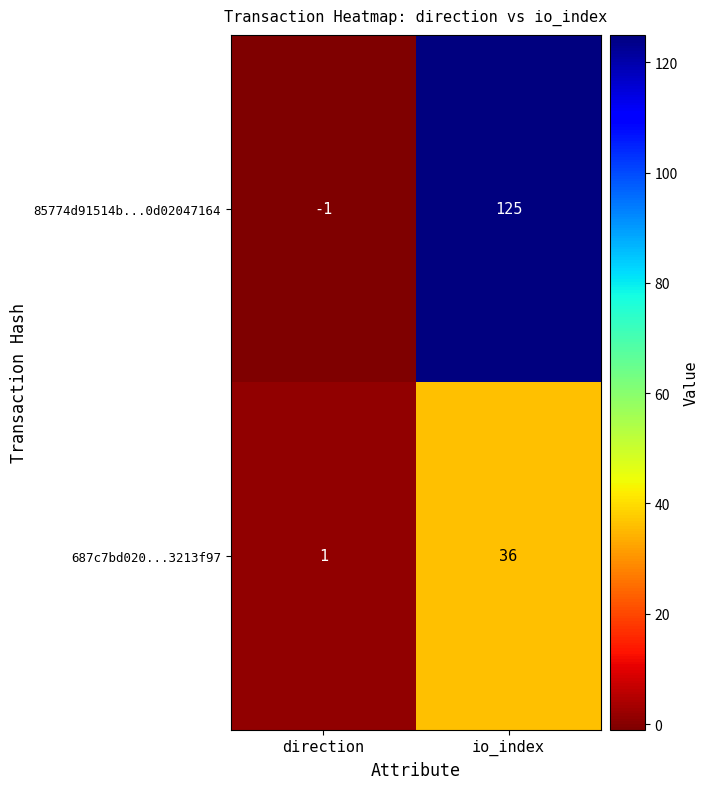

The 687c7bd020...3213f97 series shows 36 at io_index. True or false?

True